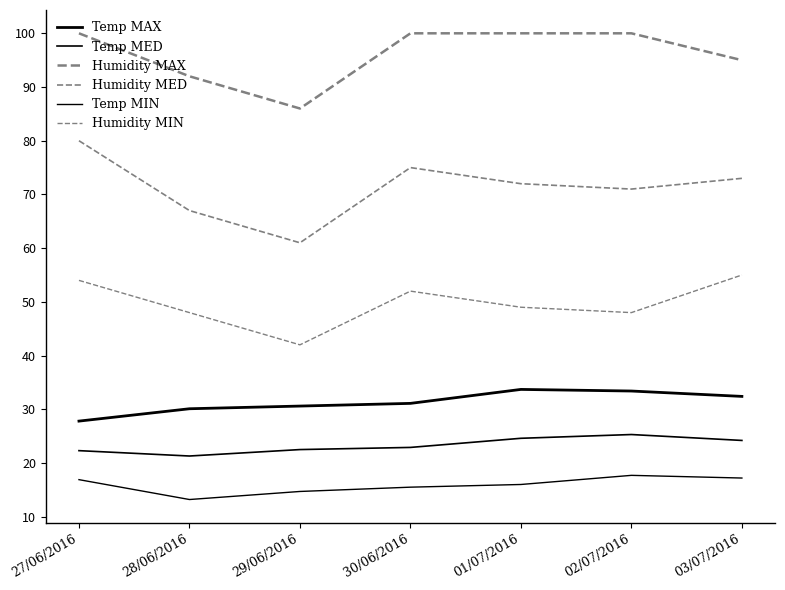

Does the chart have visible grid lines?

No